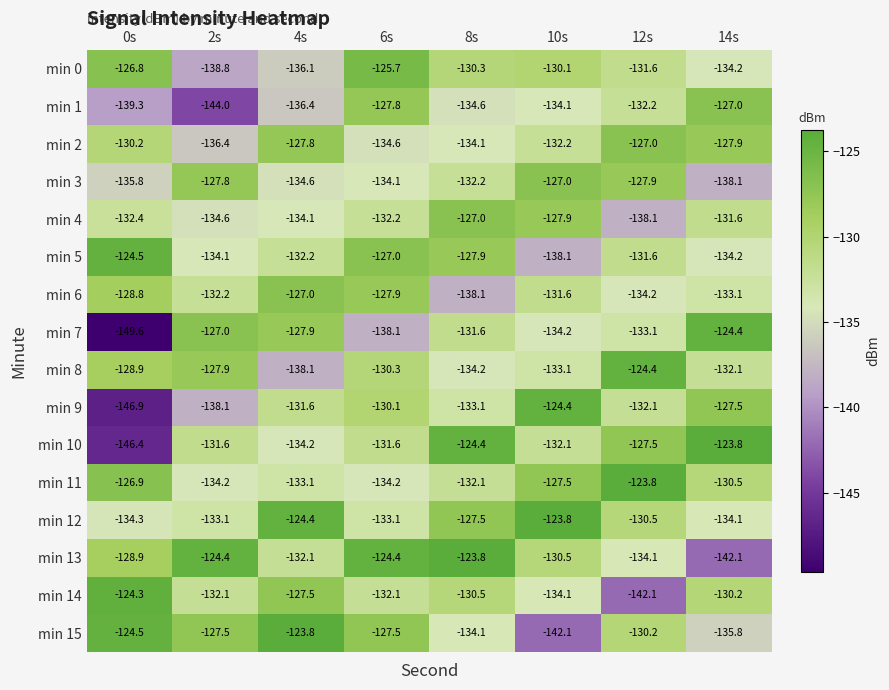

Which label corresponds to the smallest value in the chart?

0s